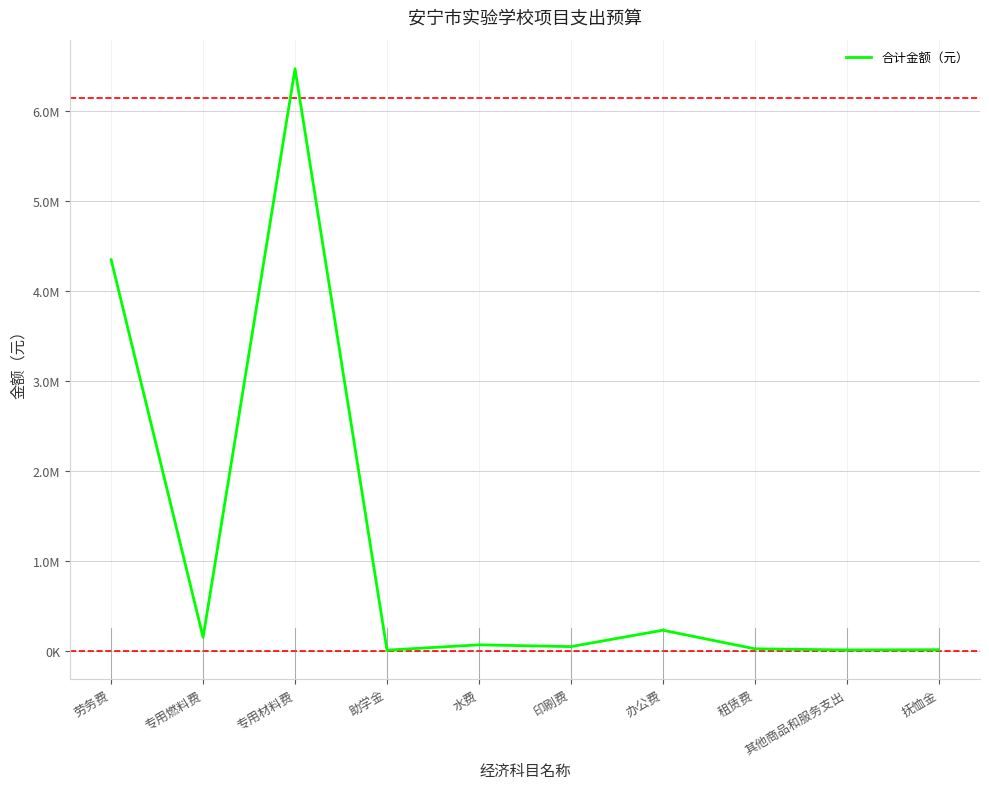

Read the value at 劳务费.

4348745.3